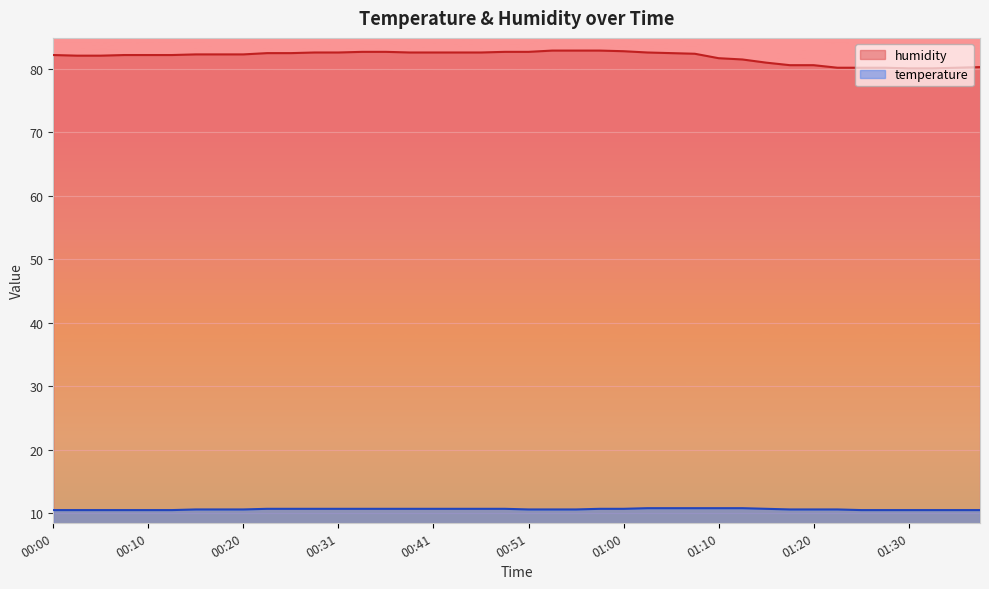

What is the maximum value shown in the chart?

82.9